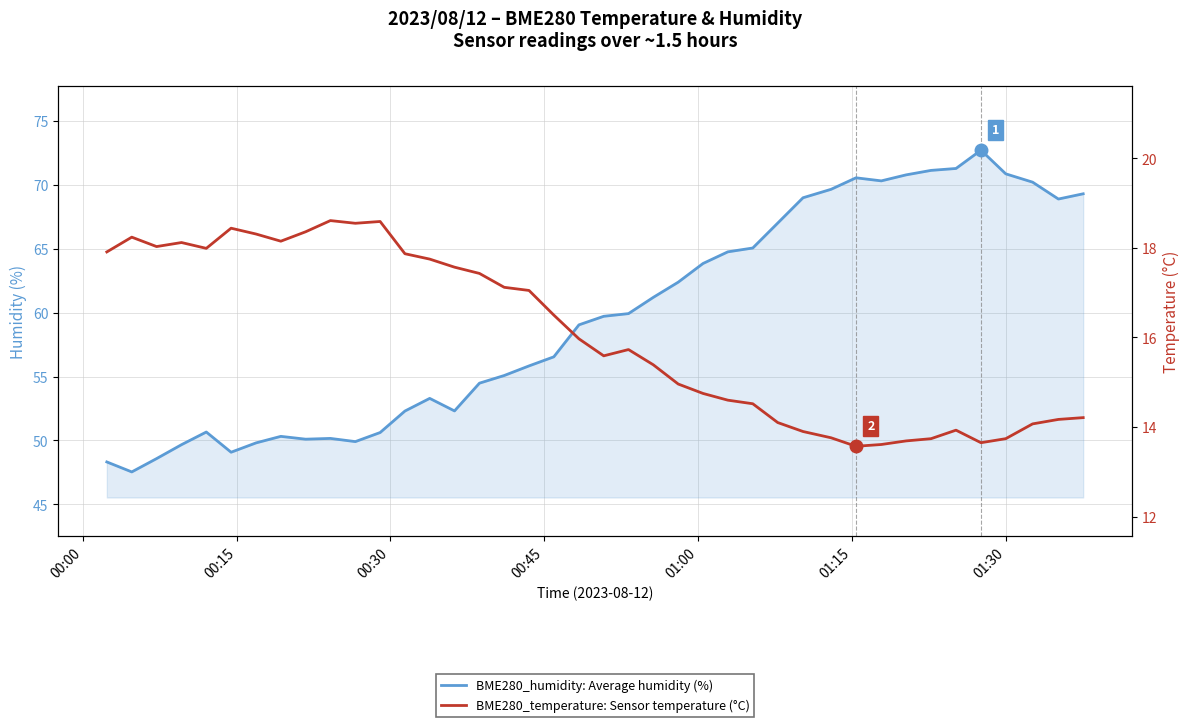

List the series in order of their peak value, lowest first.

BME280_temperature: Sensor temperature (°C), BME280_humidity: Average humidity (%)